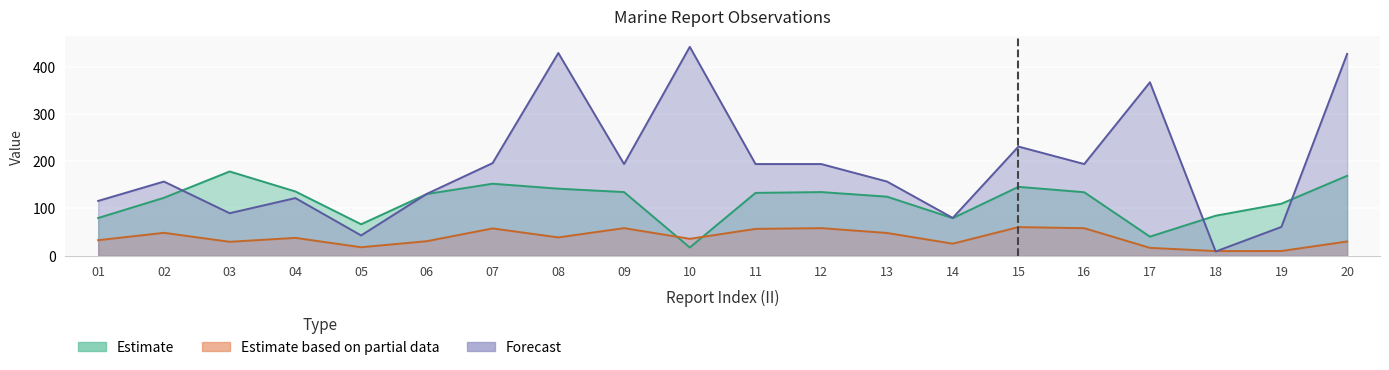

Is it true that LONG equals 54.0 at 19?

False